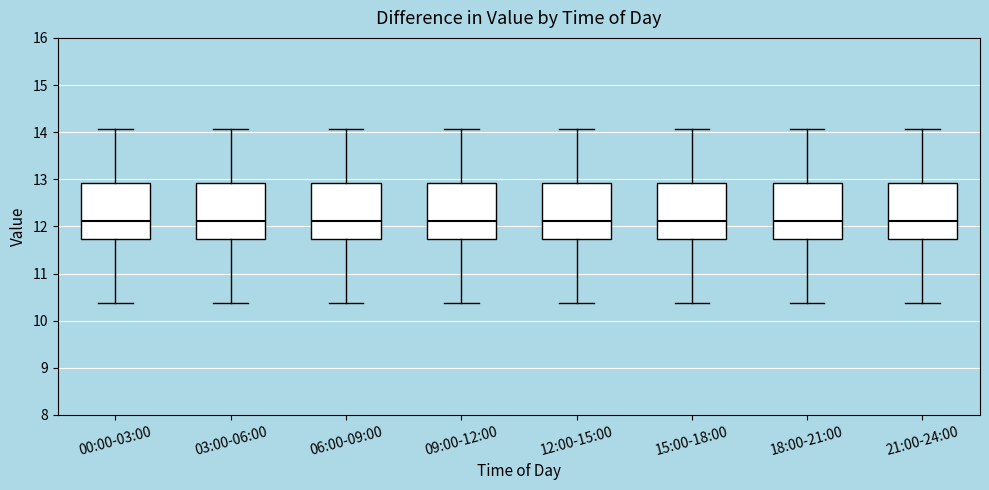

Reading left to right, transcribe this box plot: for each box, give where its median line is, the range the box spans, and where its two whiskers end, as read against the y-axis. The values are not printed on the chart, so give them approximately, as read against the axis.

00:00-03:00: median 12.1, box 11.7 to 12.9, whiskers 10.4 to 14.1
03:00-06:00: median 12.1, box 11.7 to 12.9, whiskers 10.4 to 14.1
06:00-09:00: median 12.1, box 11.7 to 12.9, whiskers 10.4 to 14.1
09:00-12:00: median 12.1, box 11.7 to 12.9, whiskers 10.4 to 14.1
12:00-15:00: median 12.1, box 11.7 to 12.9, whiskers 10.4 to 14.1
15:00-18:00: median 12.1, box 11.7 to 12.9, whiskers 10.4 to 14.1
18:00-21:00: median 12.1, box 11.7 to 12.9, whiskers 10.4 to 14.1
21:00-24:00: median 12.1, box 11.7 to 12.9, whiskers 10.4 to 14.1